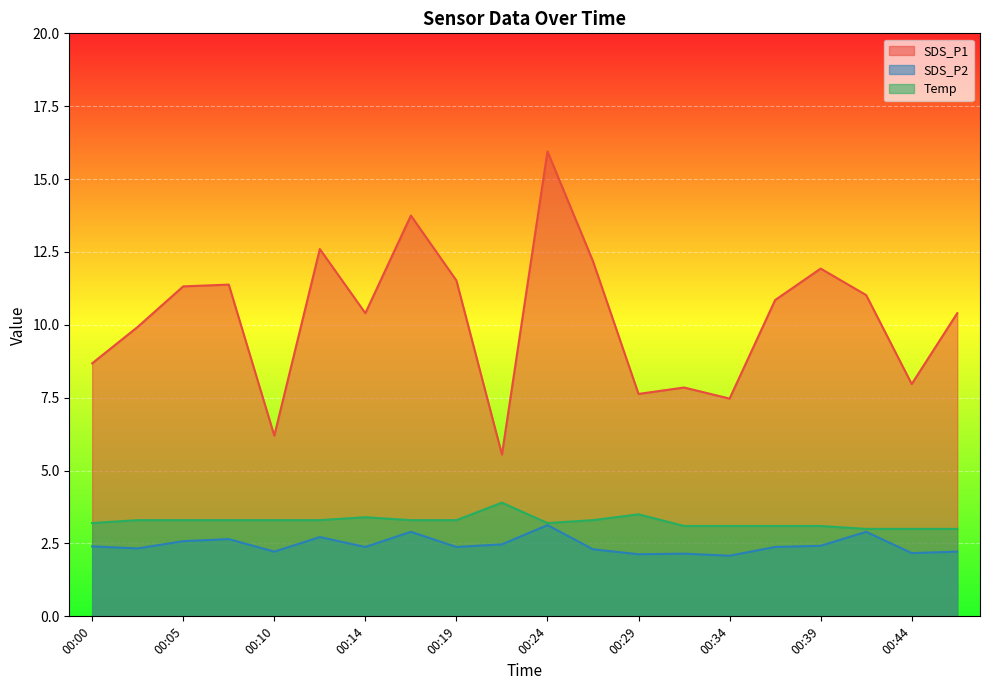

Reading left to right, list all the values displayed in this chart.

SDS_P1: 8.7	9.9	11.3	11.4	6.2	12.6	10.4	13.8	11.5	5.5	15.9	12.2	7.6	7.8	7.5	10.8	11.9	11.0	8.0	10.4
SDS_P2: 2.4	2.3	2.6	2.6	2.2	2.7	2.4	2.9	2.4	2.5	3.1	2.3	2.1	2.1	2.1	2.4	2.4	2.9	2.2	2.2
Temp: 3.2	3.3	3.3	3.3	3.3	3.3	3.4	3.3	3.3	3.9	3.2	3.3	3.5	3.1	3.1	3.1	3.1	3.0	3.0	3.0